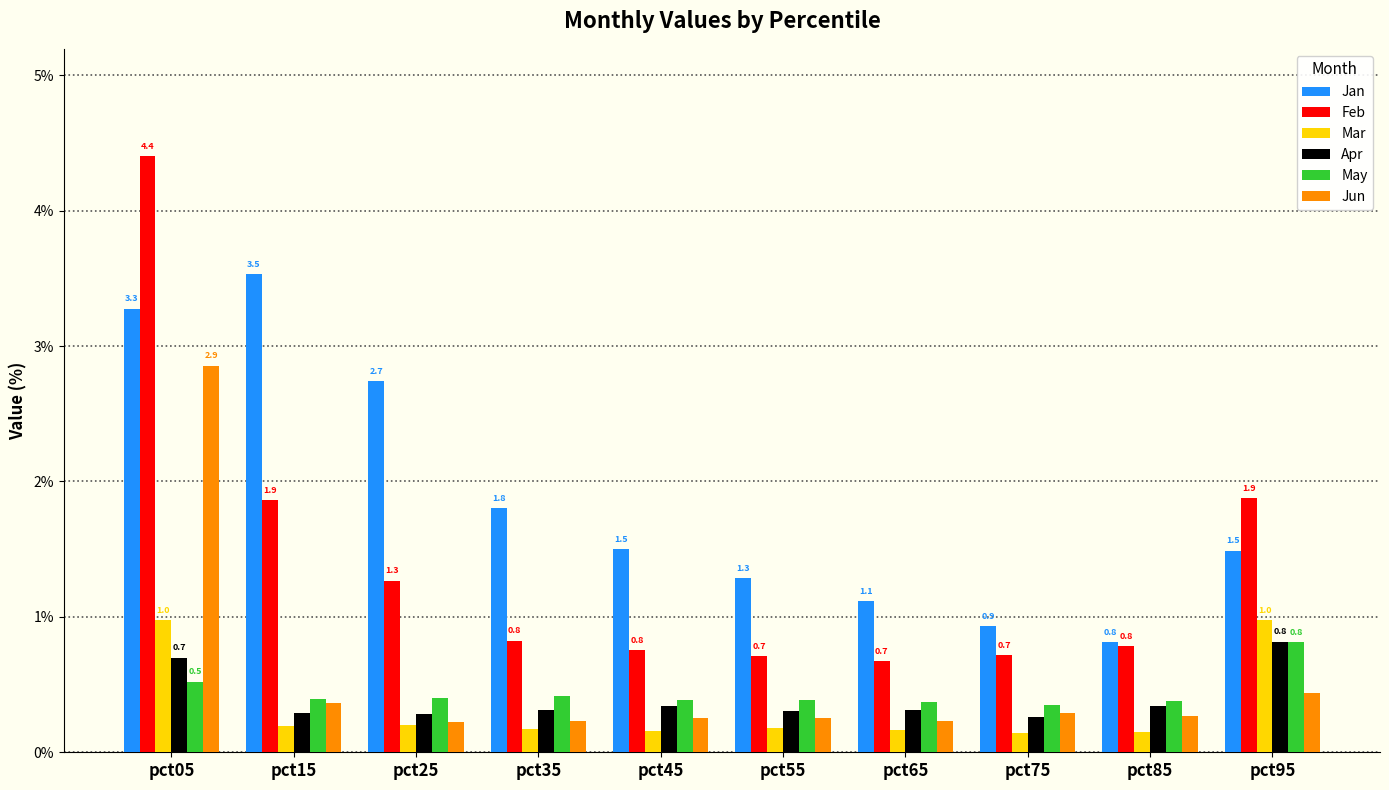

At which category is the sum across all series the highest?

pct05